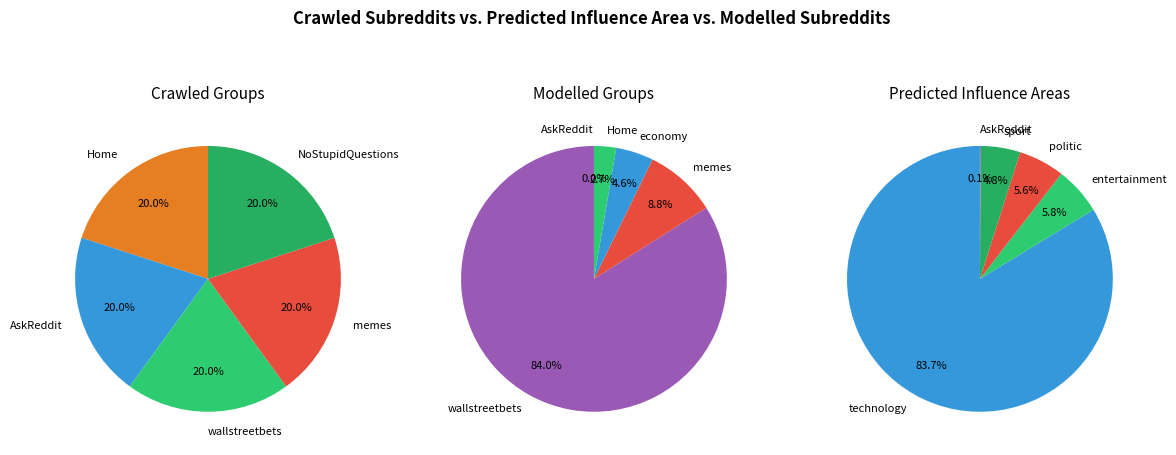

Is it true that 1 is 34% of the pie?

False